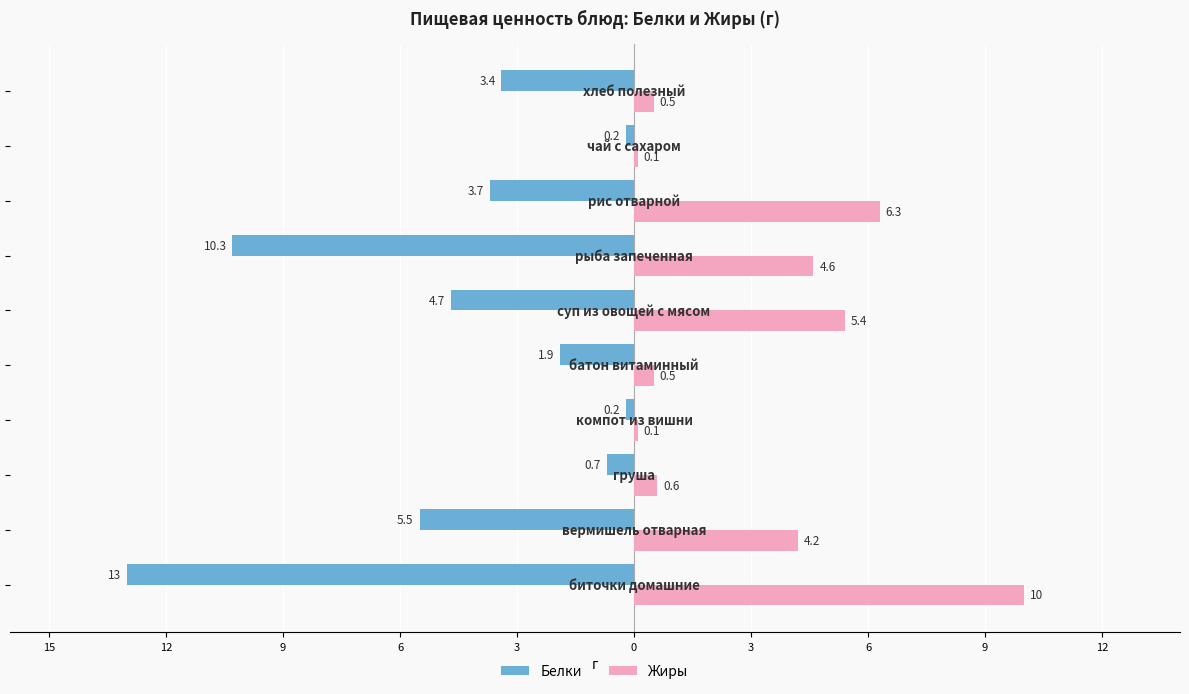

What are all the series names shown in the legend?

Белки, Жиры